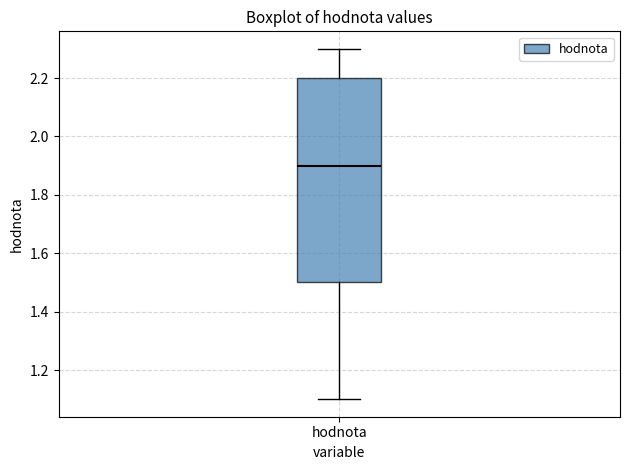

Read this box plot against the y-axis: the position of the median line, the range covered by the box, and the ends of both whiskers. The values are not printed on the chart, so give them approximately, as read against the axis.

median 1.9, box 1.5 to 2.2, whiskers 1.1 to 2.3